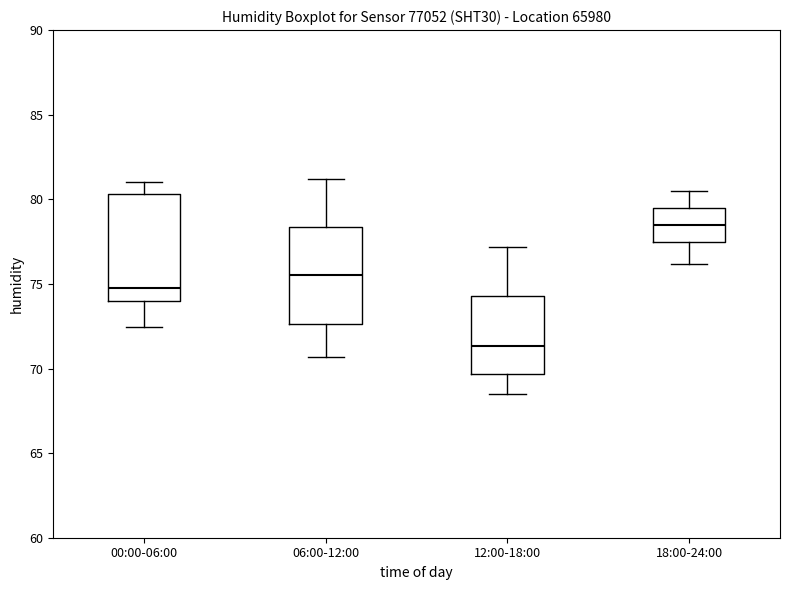

Comparing the boxes themselves (not the whiskers), which one is the tallest?

00:00-06:00